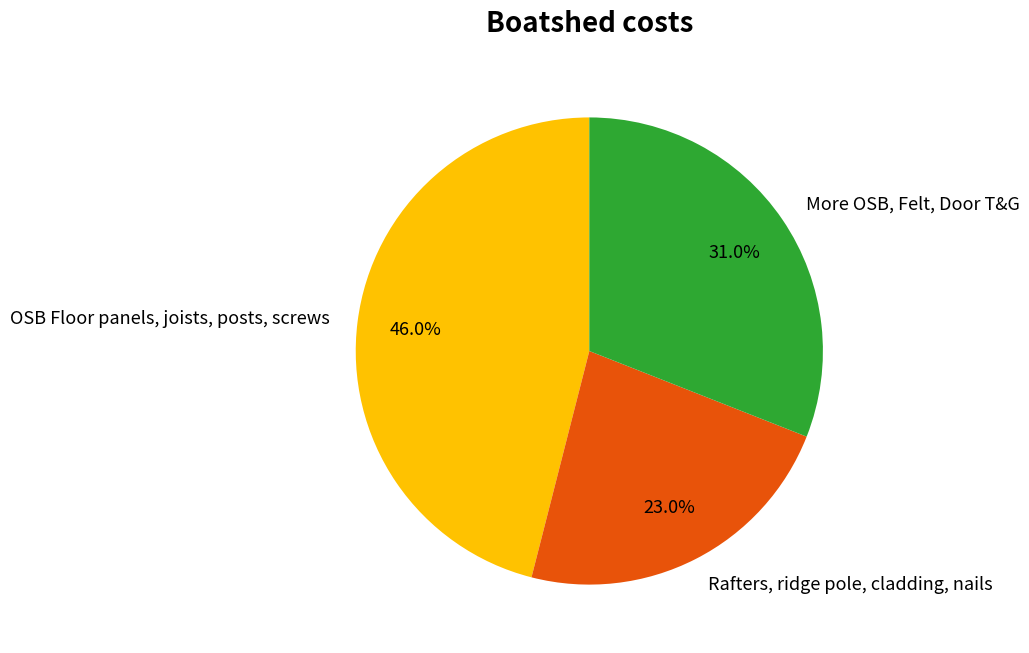

To the nearest percent, what is the difference between the largest and smallest slice percentages?

23%